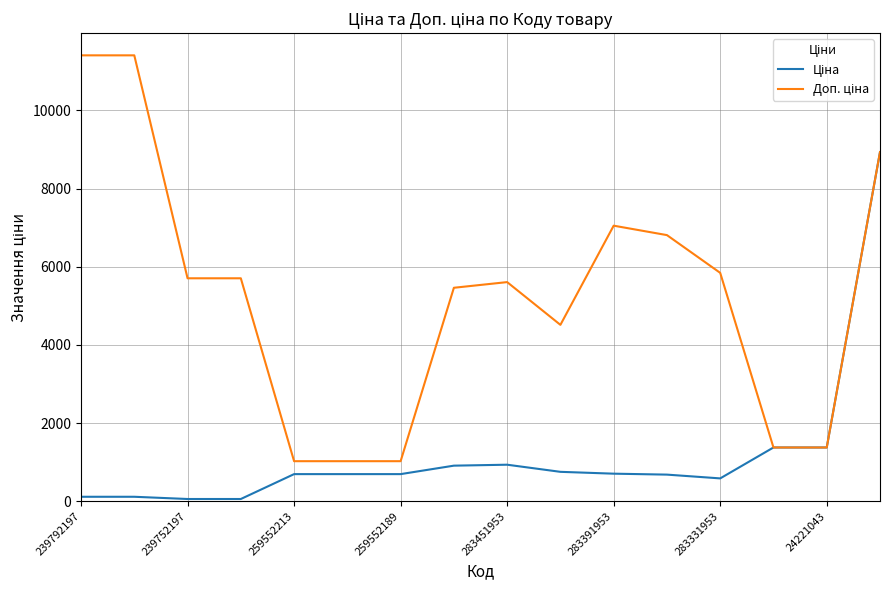

What is the difference between the maximum and minimum values in the Доп. ціна series?

10385.4